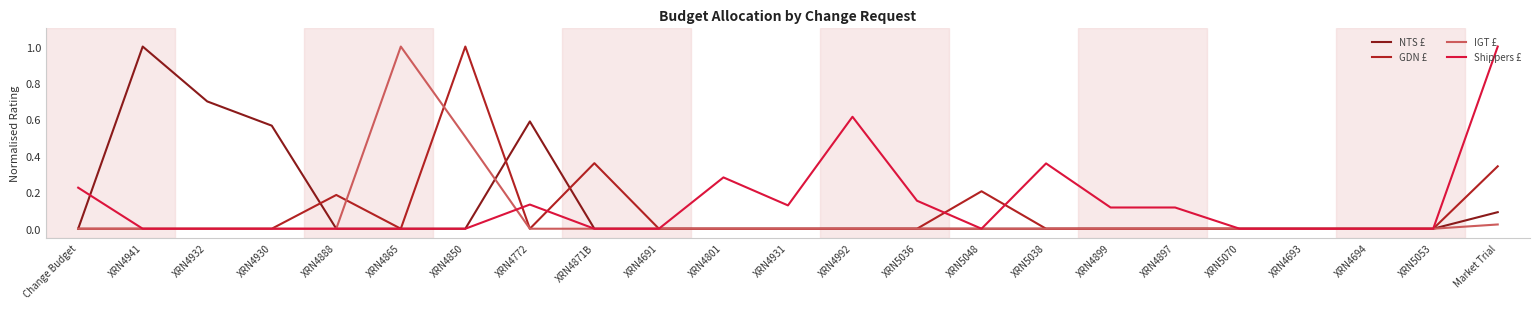

What is the difference between the maximum and minimum values in the NTS £ series?

1.0